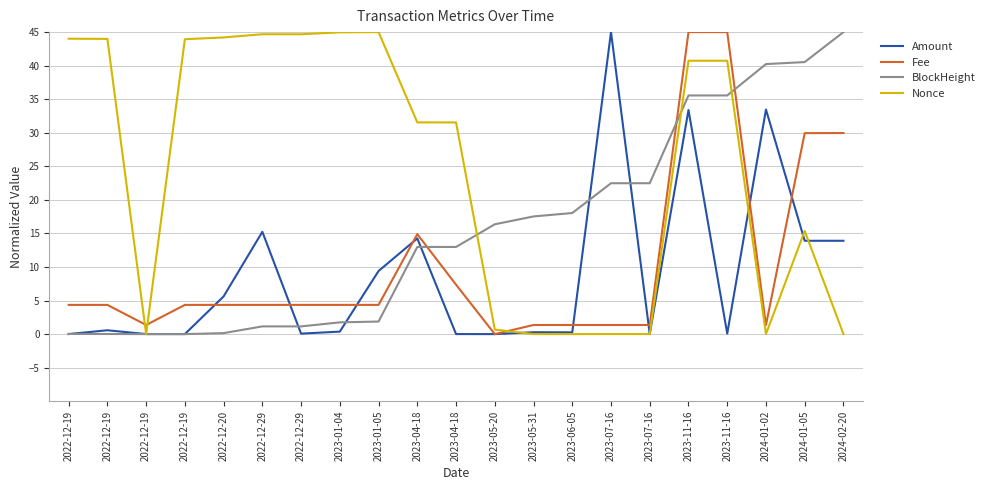

In Fee, how many points are higher than both neighbors (excluding endpoints)?

1